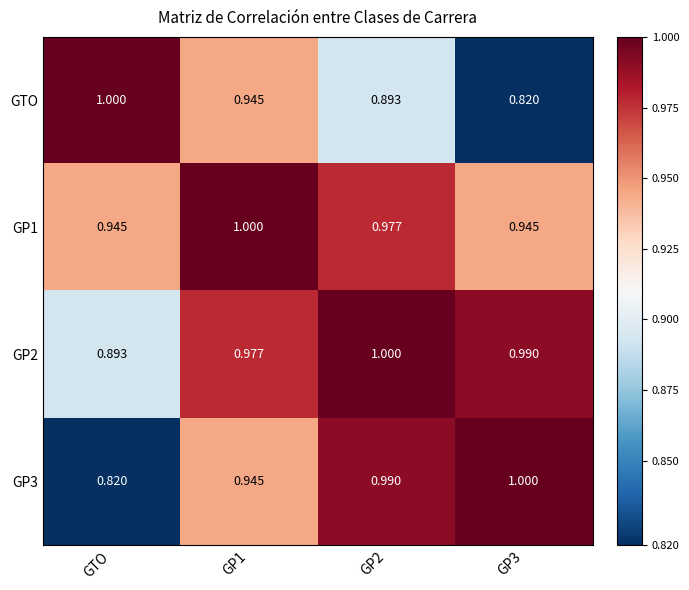

Is the value of GTO at GP3 greater than the value of GP1 at GP3?

No